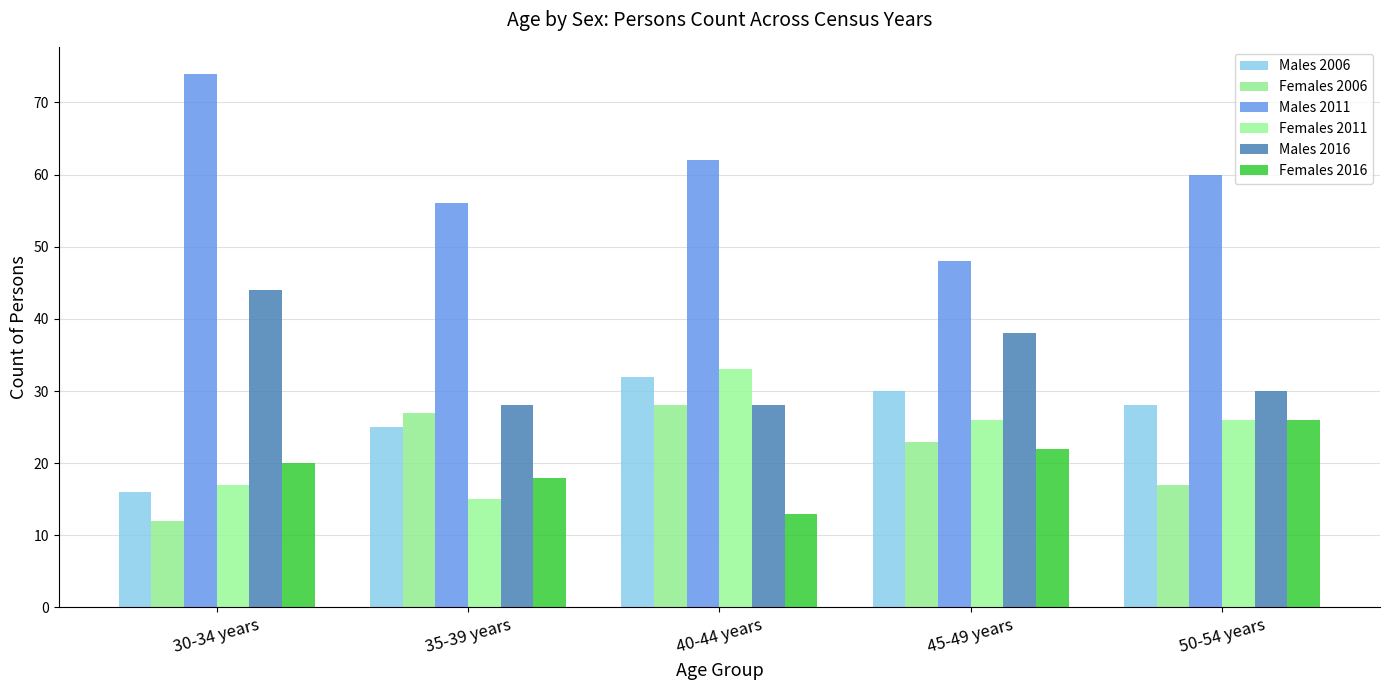

List the series in order of their peak value, highest first.

Males 2011, Males 2016, Females 2011, Males 2006, Females 2006, Females 2016